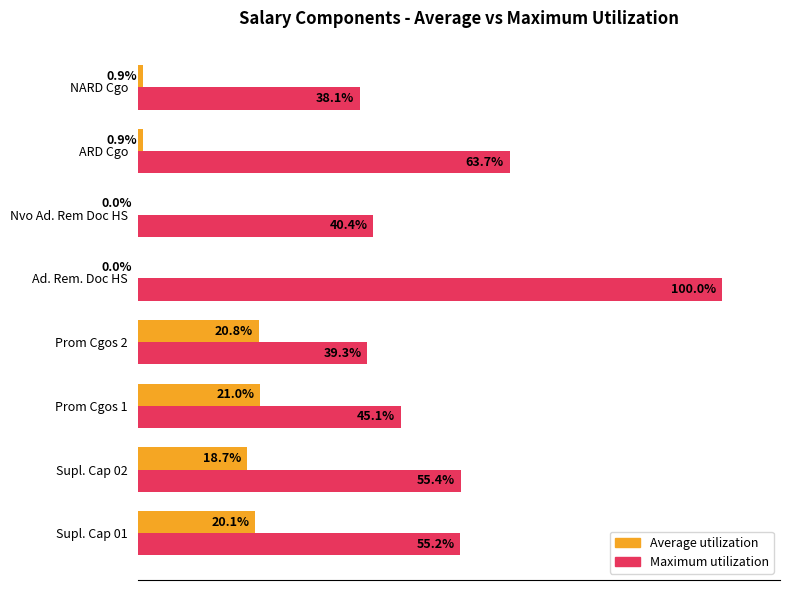

Where is Maximum utilization nearest to the value 69?

ARD Cgo